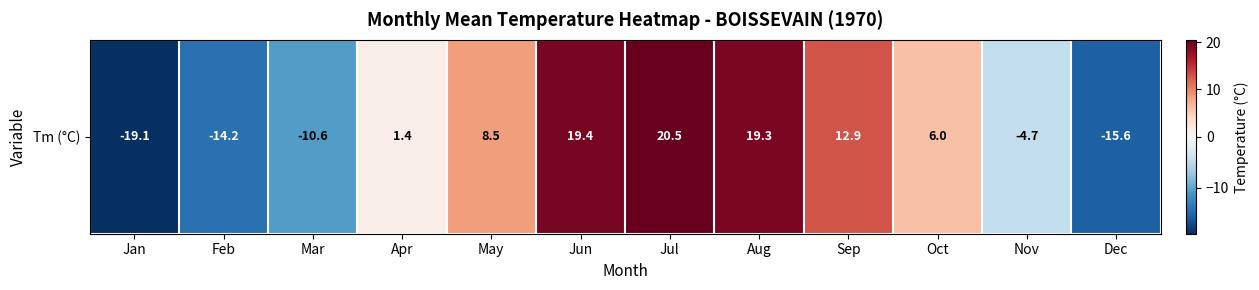

The chart shows a value of 2.0 at May. True or false?

False